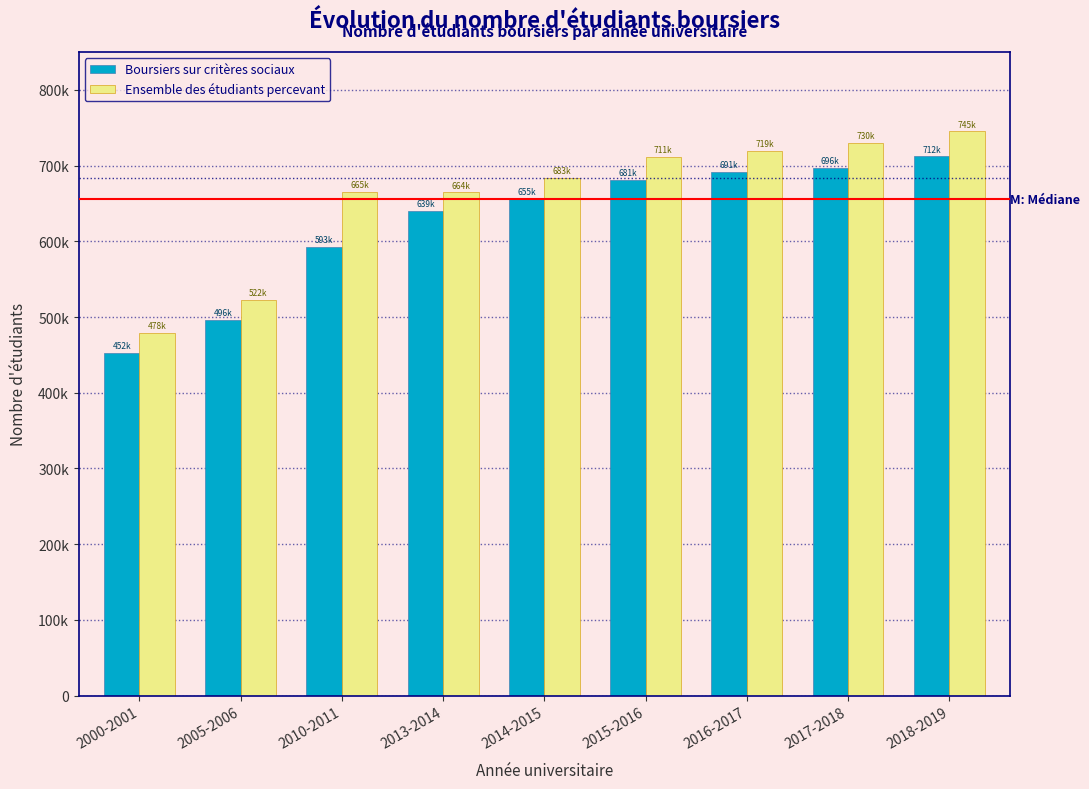

Does the chart contain any negative values?

No